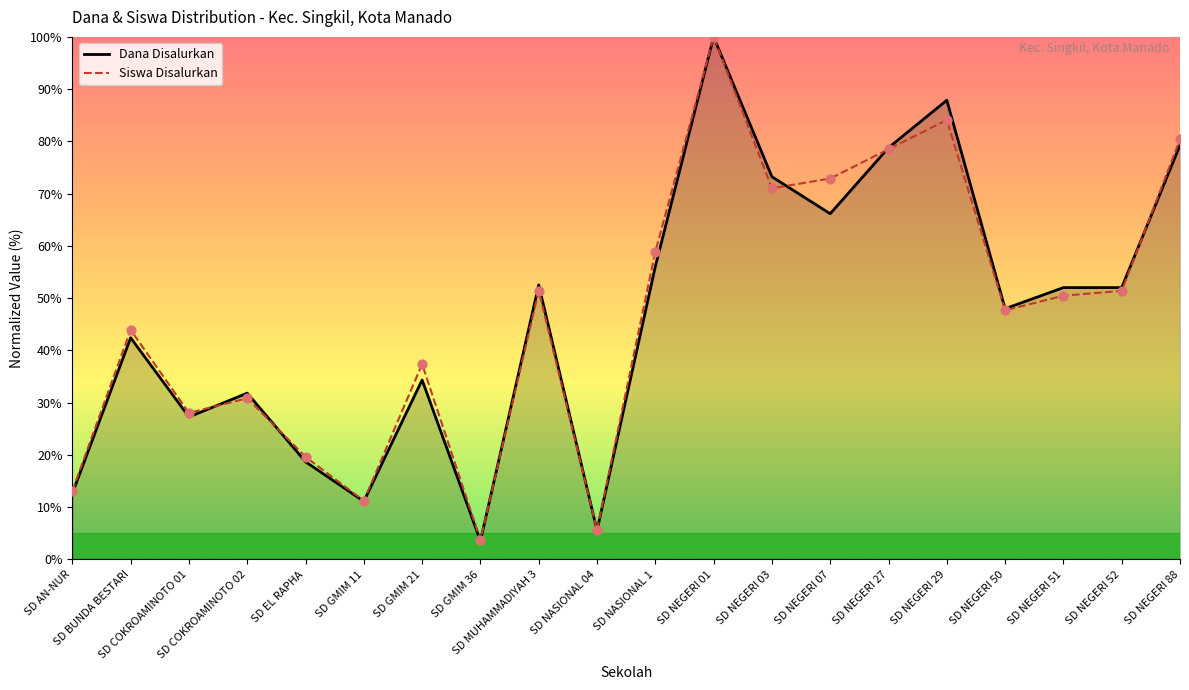

At how many categories does at least one series exceed 58?

7